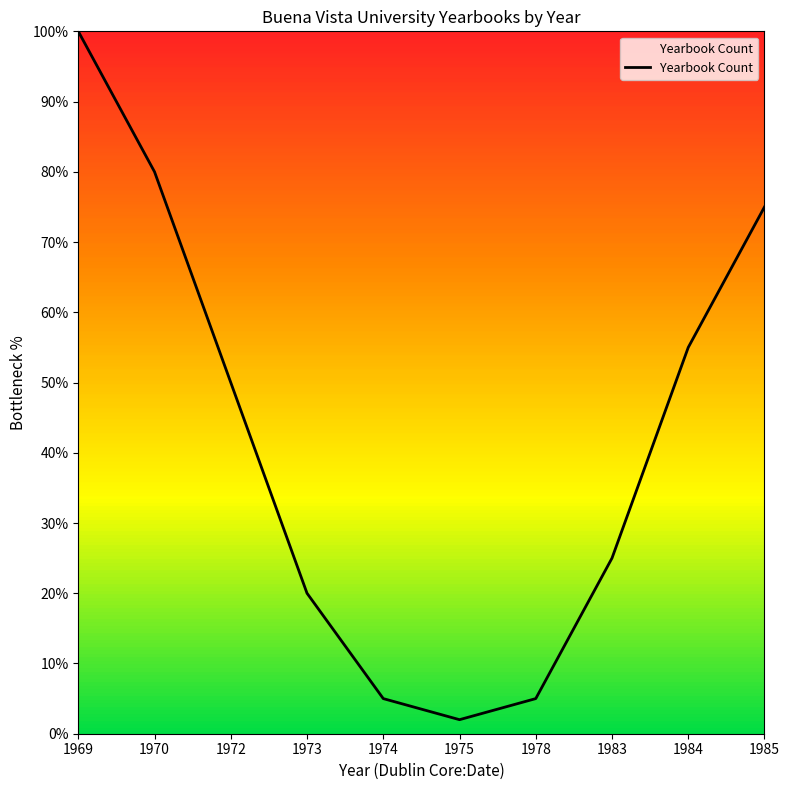

What is the minimum value shown in the chart?

2